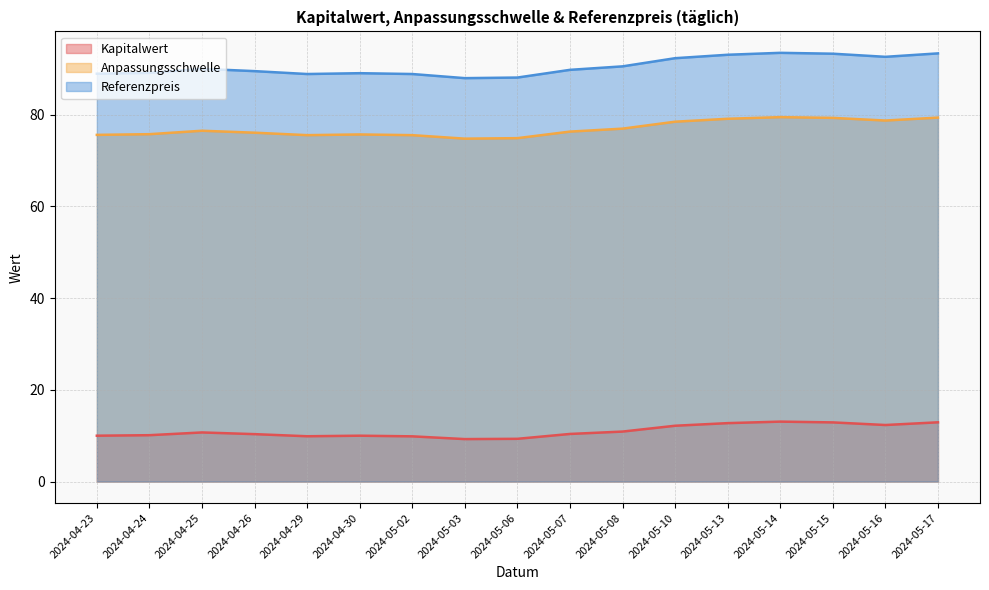

What is the difference between the maximum and minimum values in the Anpassungsschwelle series?

4.7